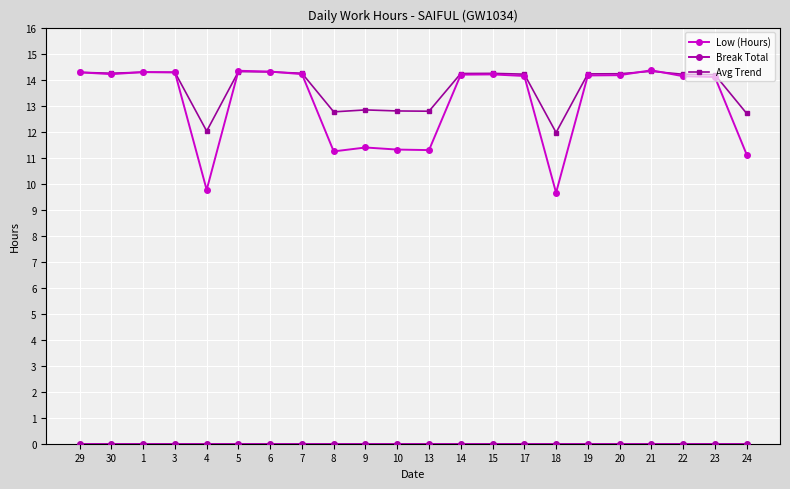

How many data points in Avg Trend are above 14?

15